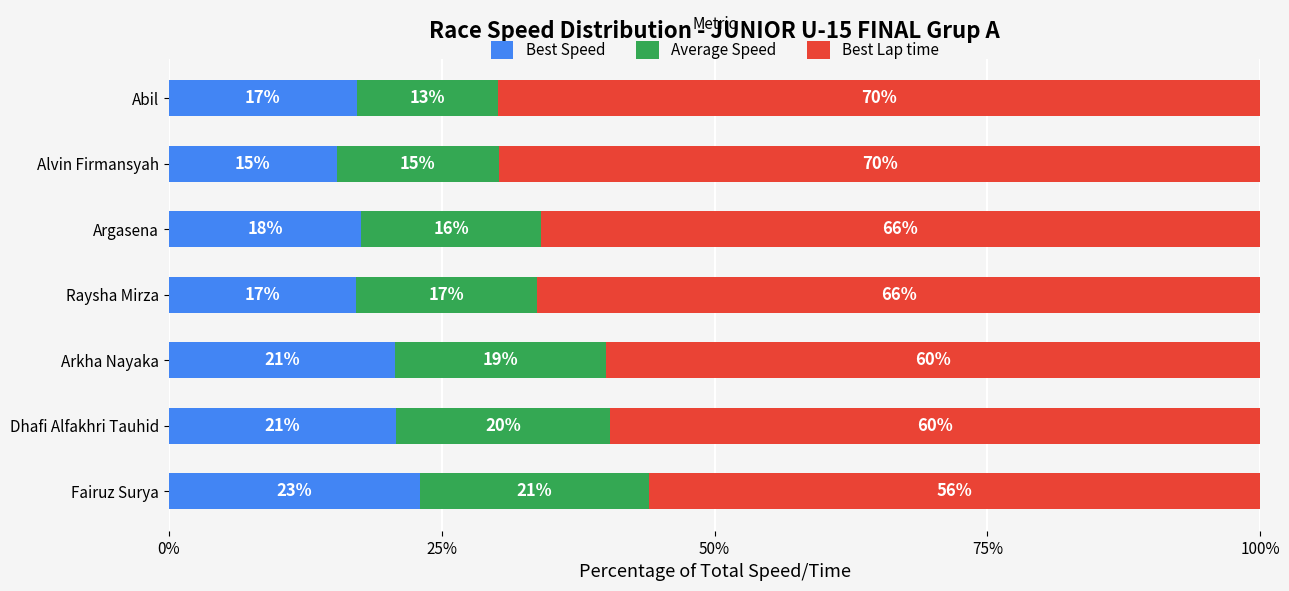

Is it true that Best Speed equals 23.0 at Fairuz Surya?

True